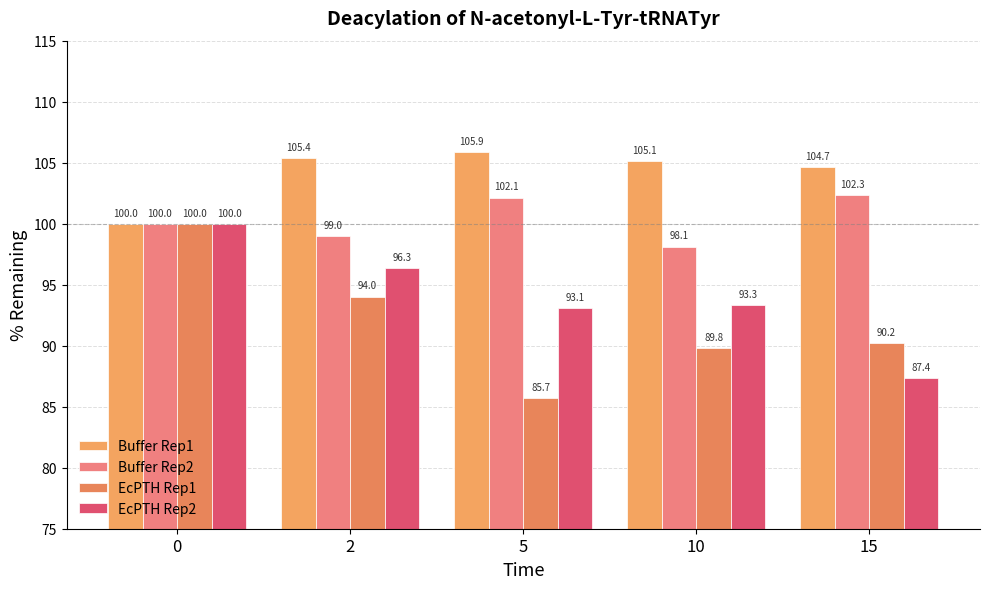

List the series in order of their overall mean, lowest first.

EcPTH Rep1, EcPTH Rep2, Buffer Rep2, Buffer Rep1